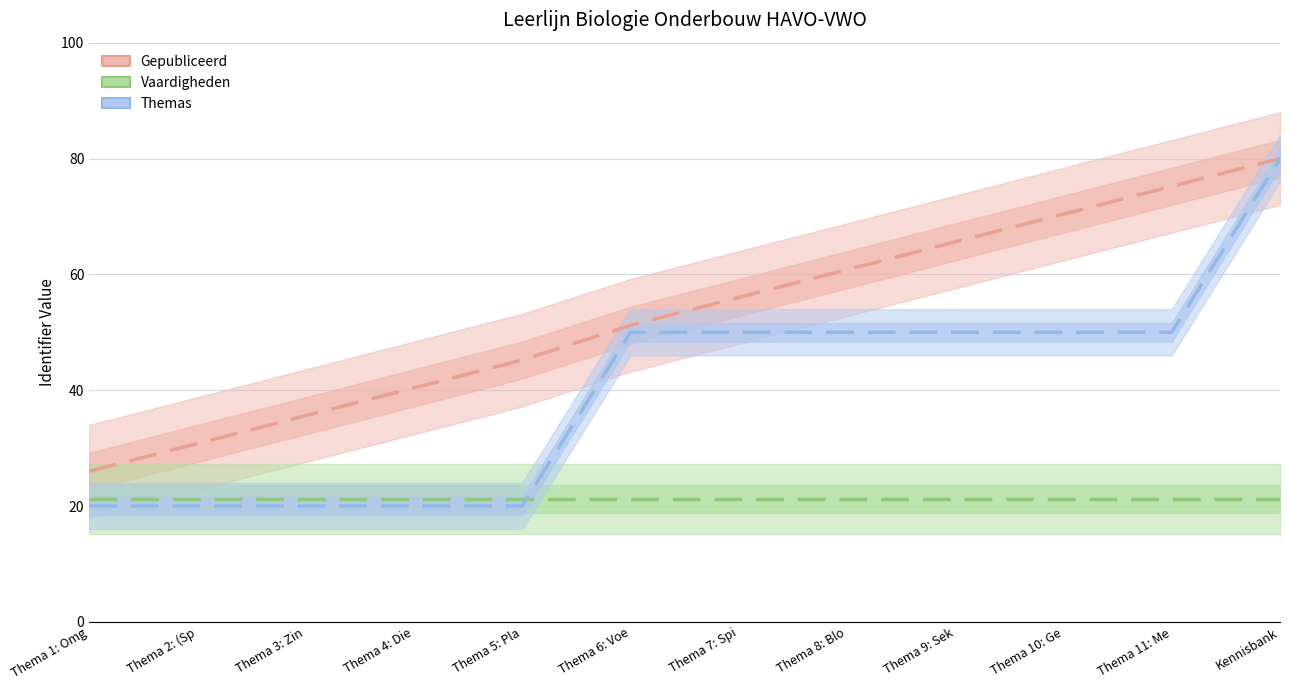

How many distinct data groups are displayed?

3